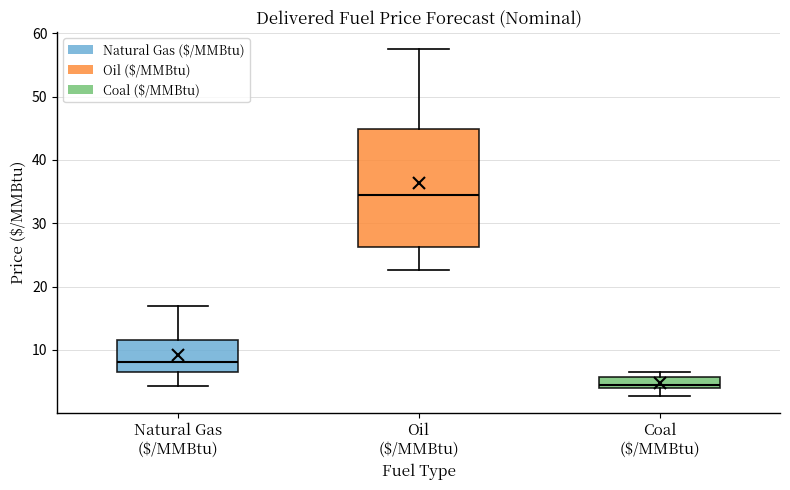

Comparing the boxes themselves (not the whiskers), which one is the tallest?

Oil ($/MMBtu)